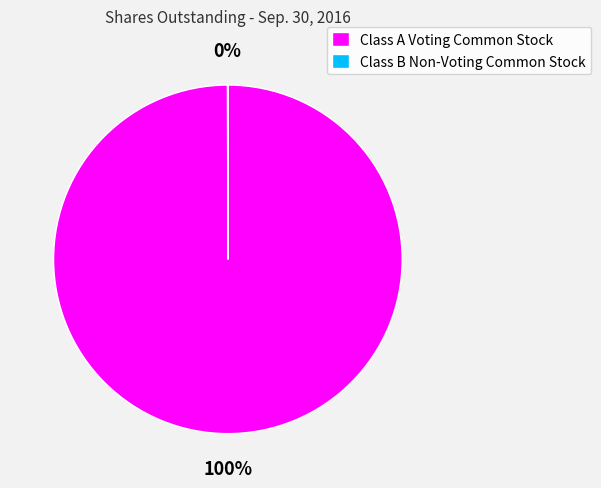

To the nearest percent, what is the difference between the largest and smallest slice percentages?

100%